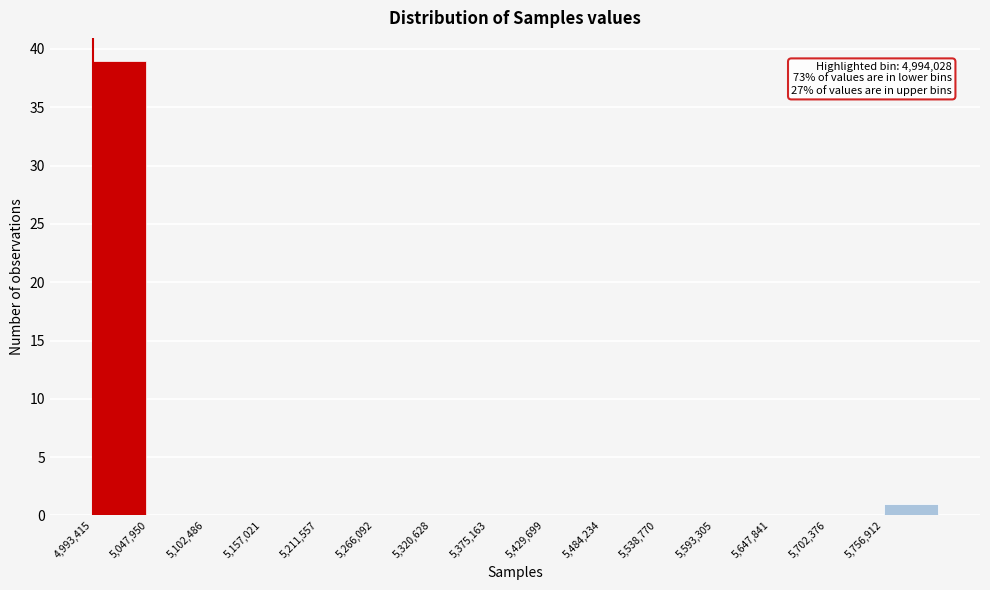

Which range on the x-axis has the tallest bar?

4990000 to 5050000